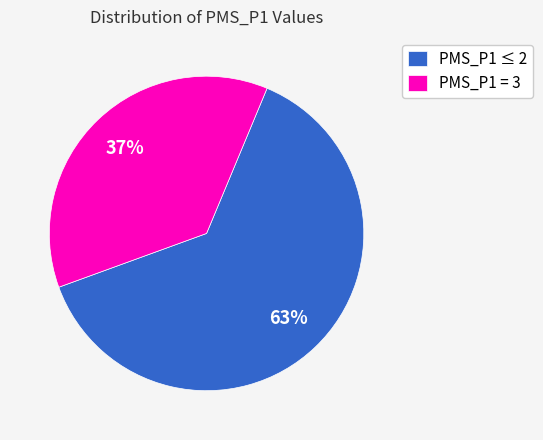

The PMS_P1 = 3 slice represents 37% of the pie. True or false?

True